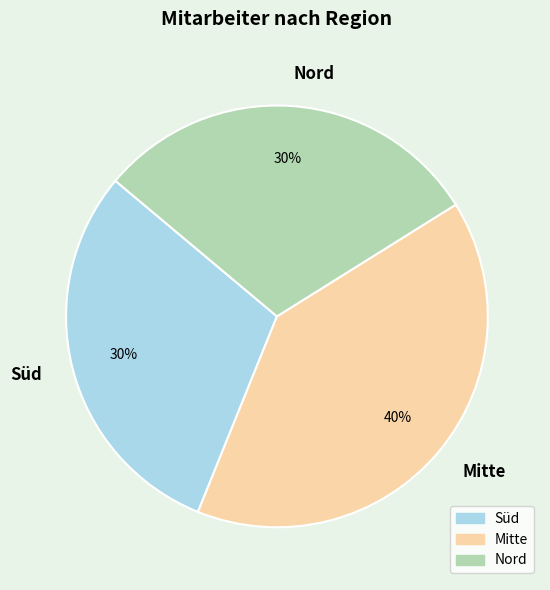

What is the largest slice in the pie chart?

Mitte